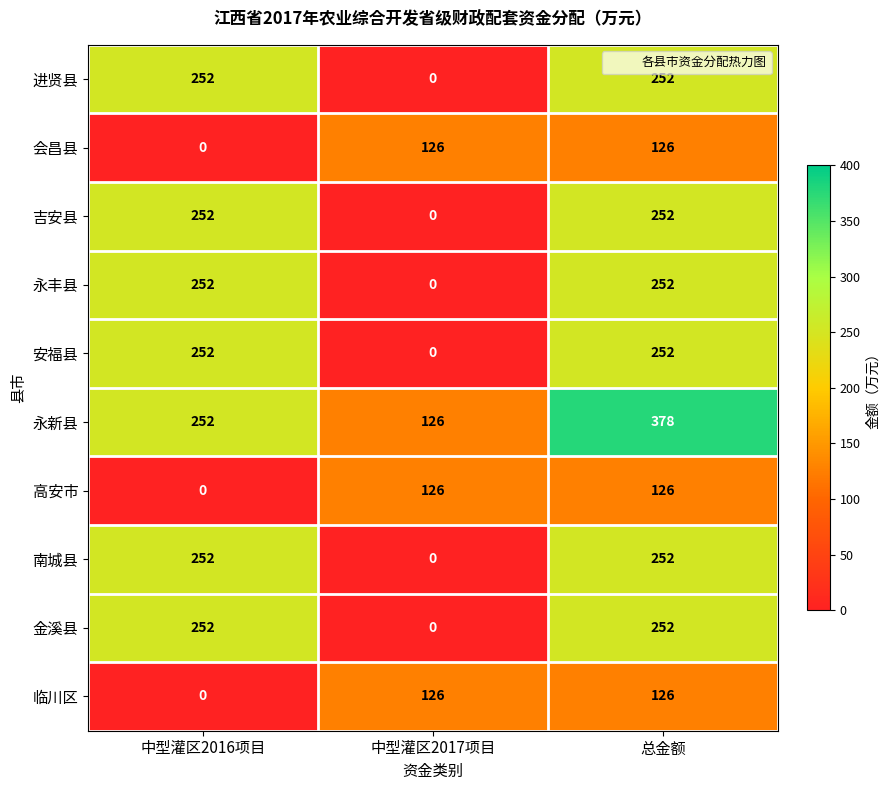

What is the difference between the highest and lowest values at 总金额?

252